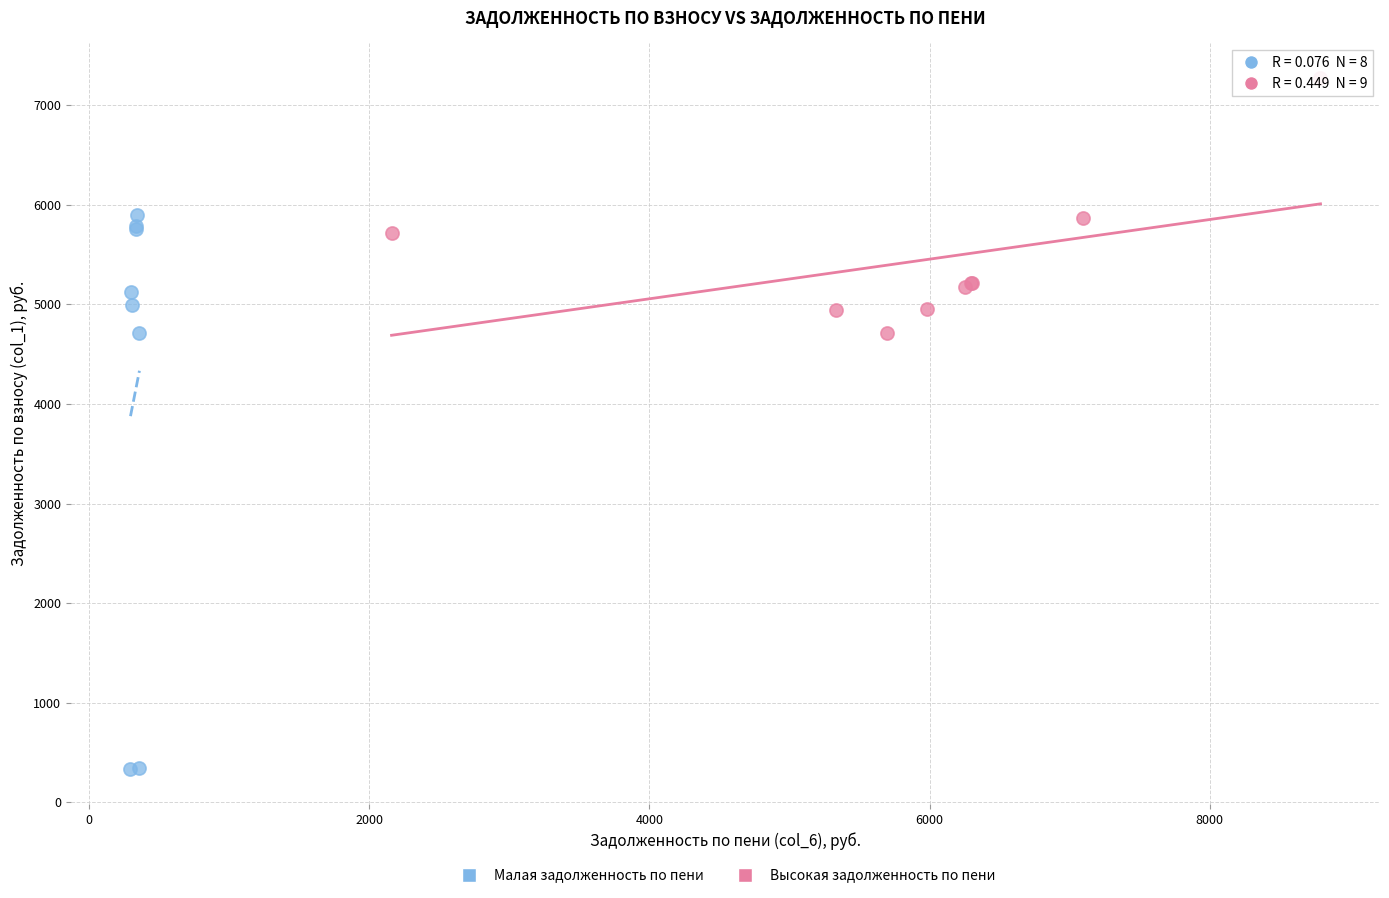

Which series contains the lowest Y value?

Малая задолженность по пени